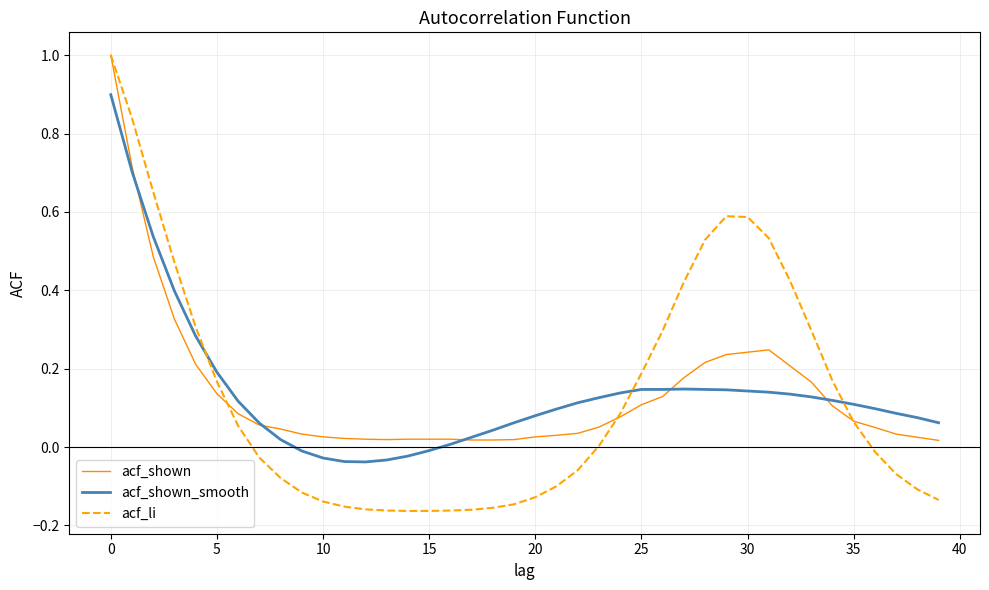

Count the number of data series in this chart.

3